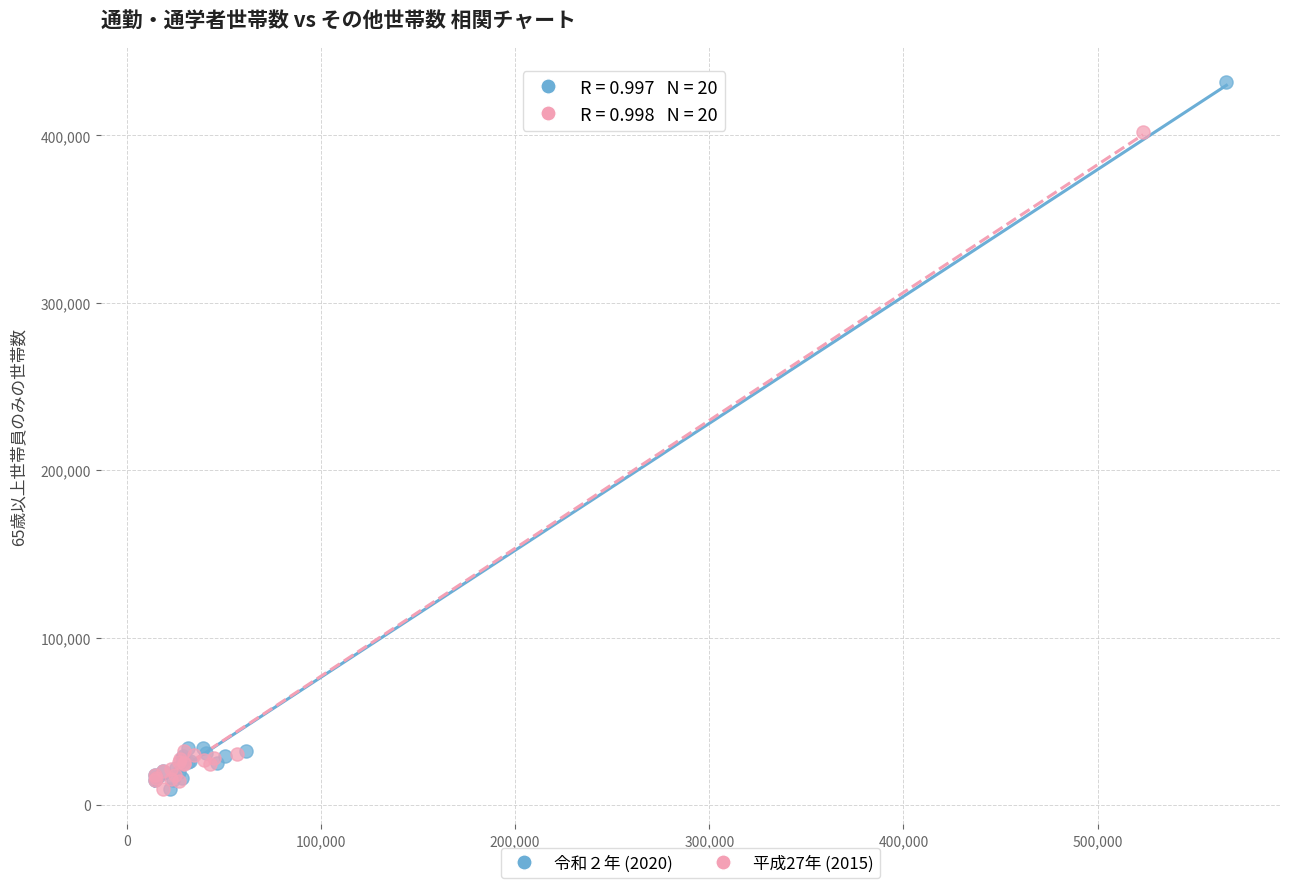

Which series has the widest spread of Y values?

令和２年 (2020)